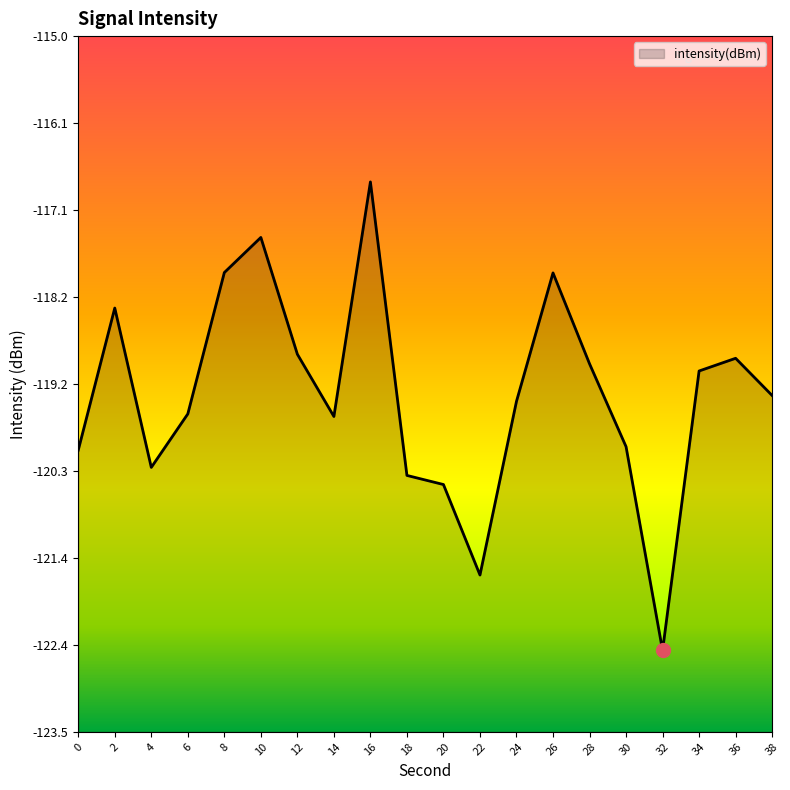

Rank the categories by value from lowest to highest.

32, 22, 20, 18, 4, 0, 30, 14, 6, 24, 38, 34, 28, 36, 12, 2, 26, 8, 10, 16